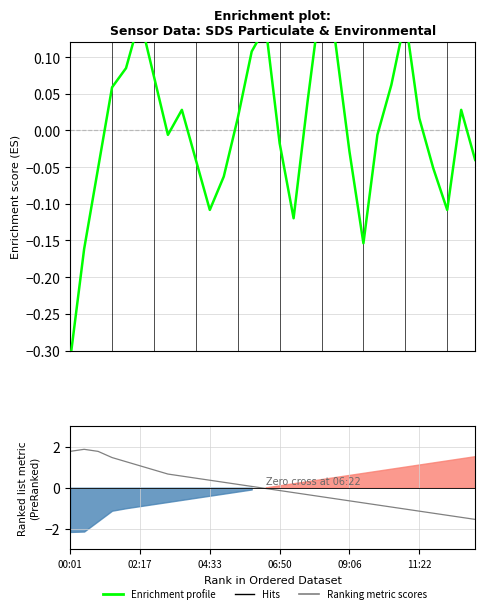

What is the sum of the Ranking metric scores values at 9 and 02:17?

2.3